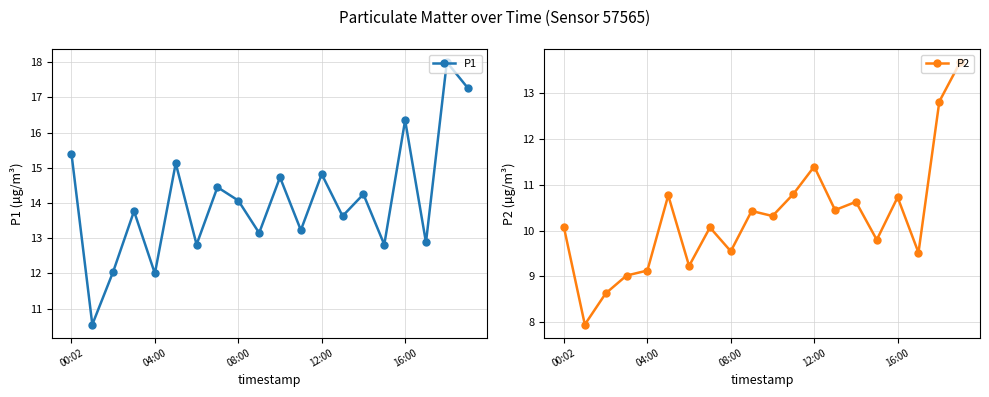

What is the lowest value of the P1 series?

10.6